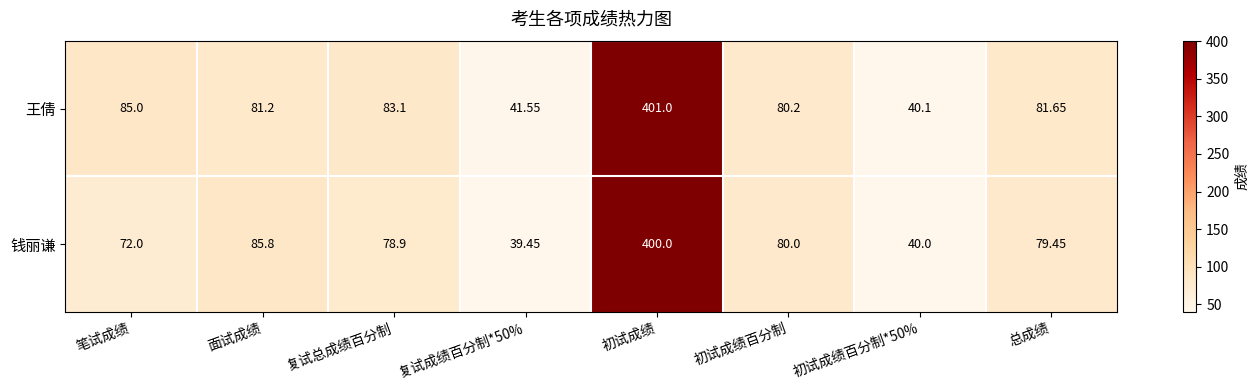

How many data points does each series have?

8